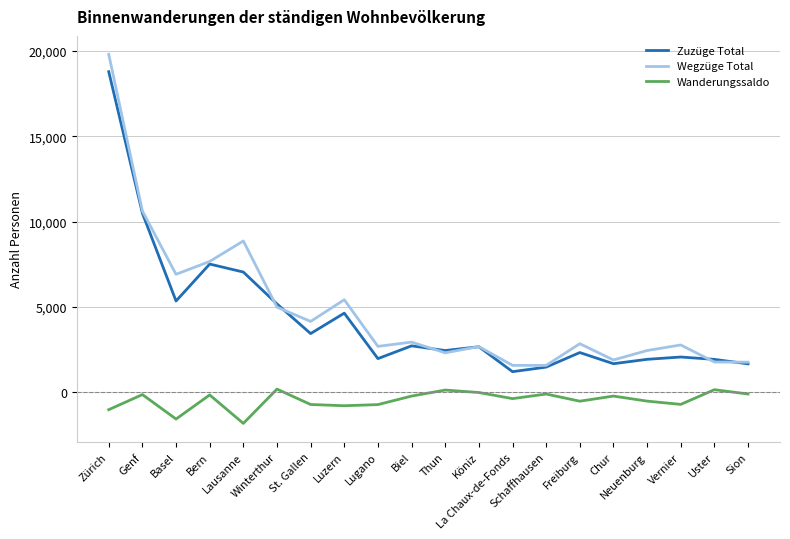

What is the average value of the Zuzüge Total series?

4326